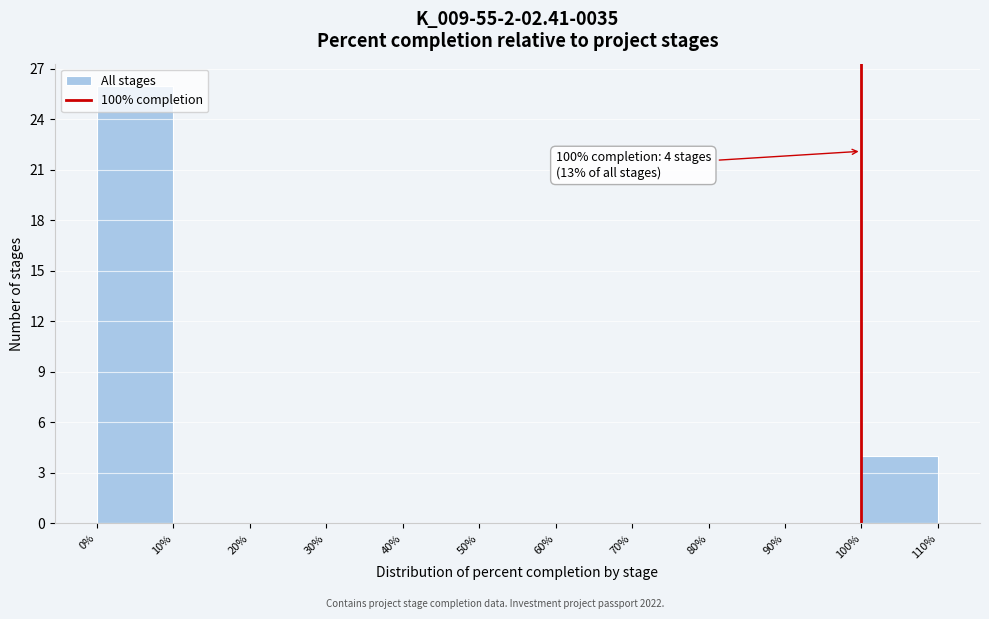

Which range on the x-axis has the tallest bar?

0% to 10%